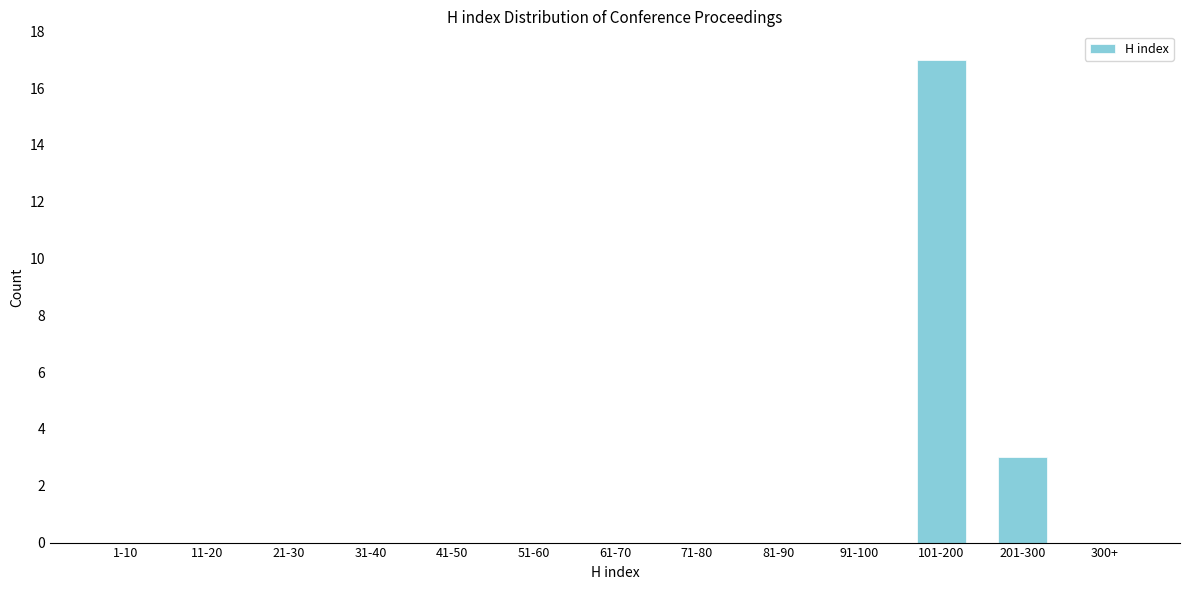

Reading right to left, what are all the values shown in this chart?

300+=0	201-300=3	101-200=17	91-100=0	81-90=0	71-80=0	61-70=0	51-60=0	41-50=0	31-40=0	21-30=0	11-20=0	1-10=0